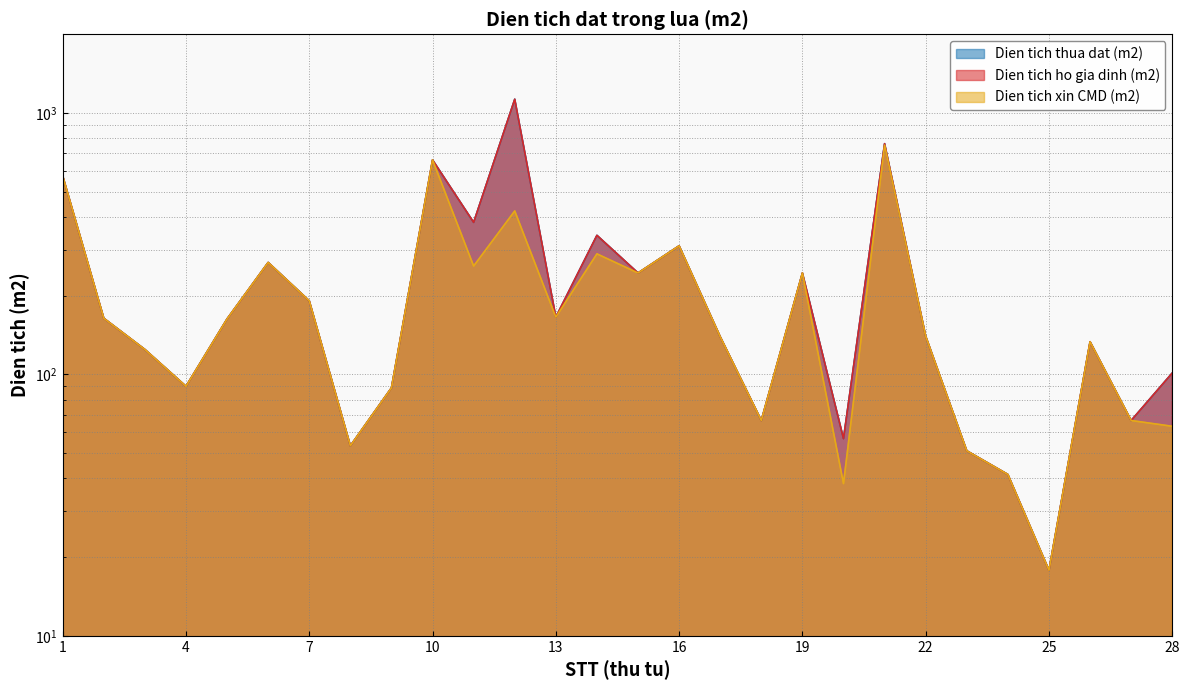

What is the value of the Dien tich ho gia dinh (m2) point at the 15th from the left?

244.3